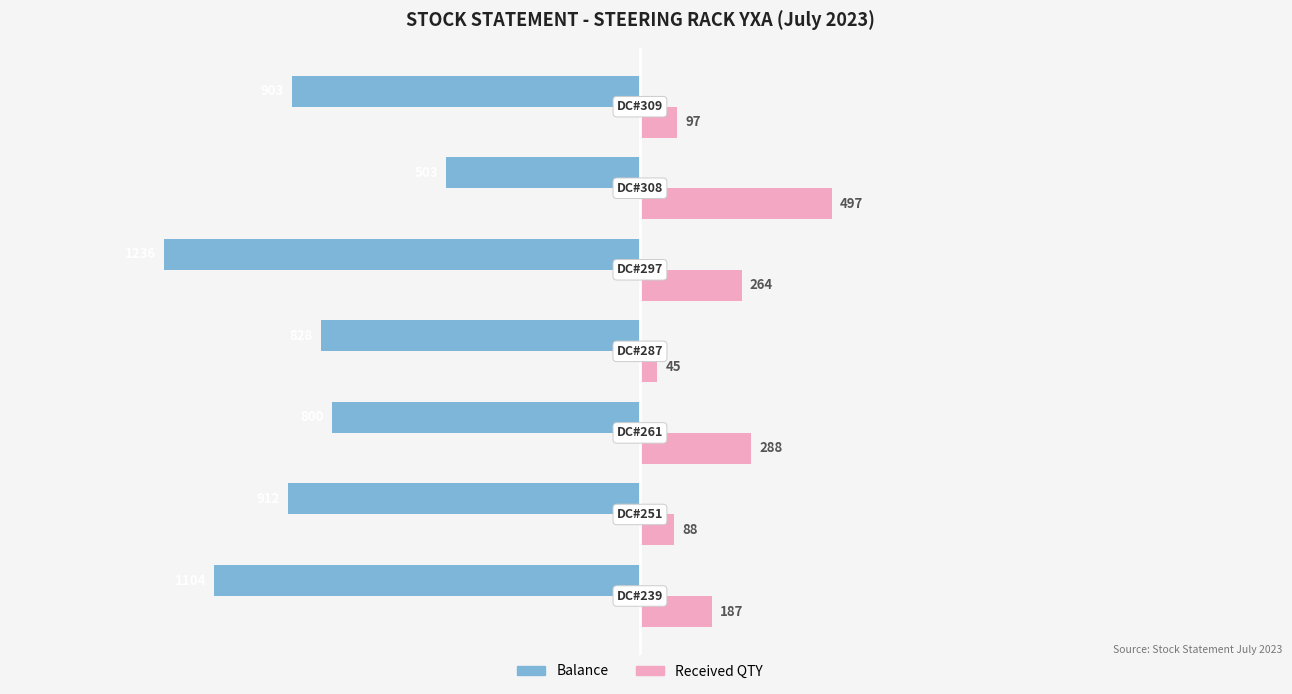

What are all the series names shown in the legend?

Balance, Received QTY